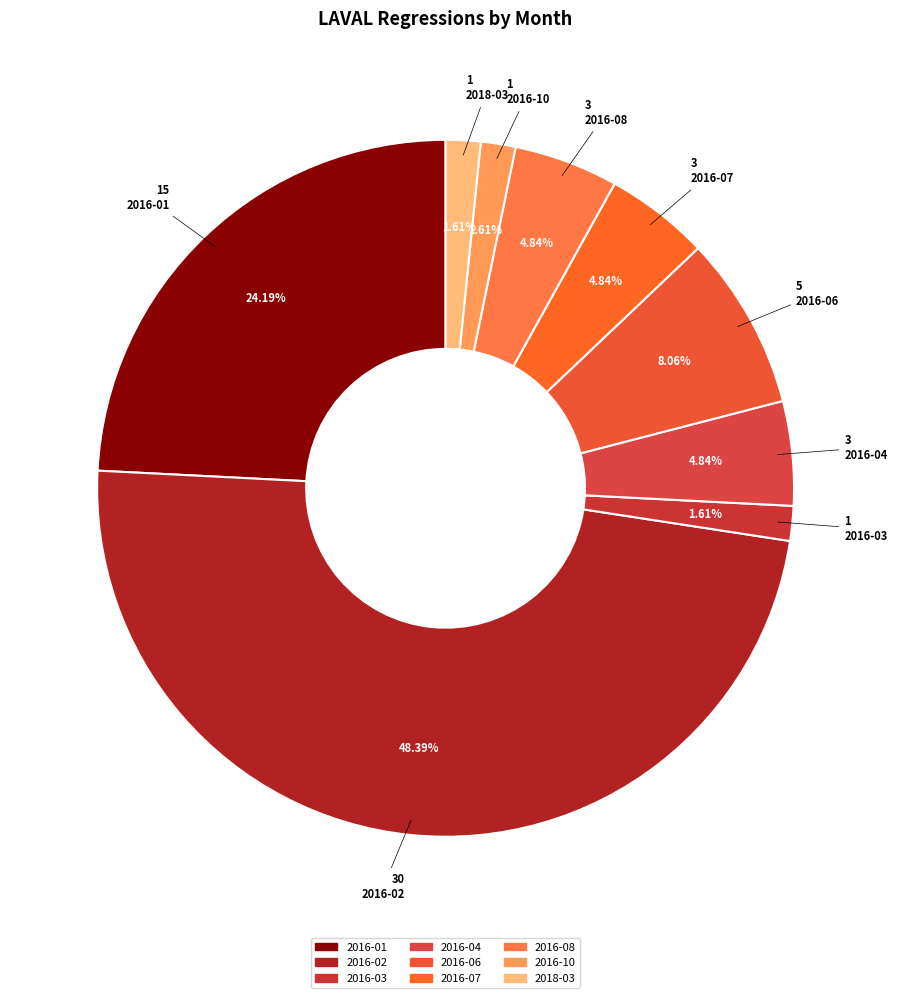

Is it true that 2016-03 is 15% of the pie?

False